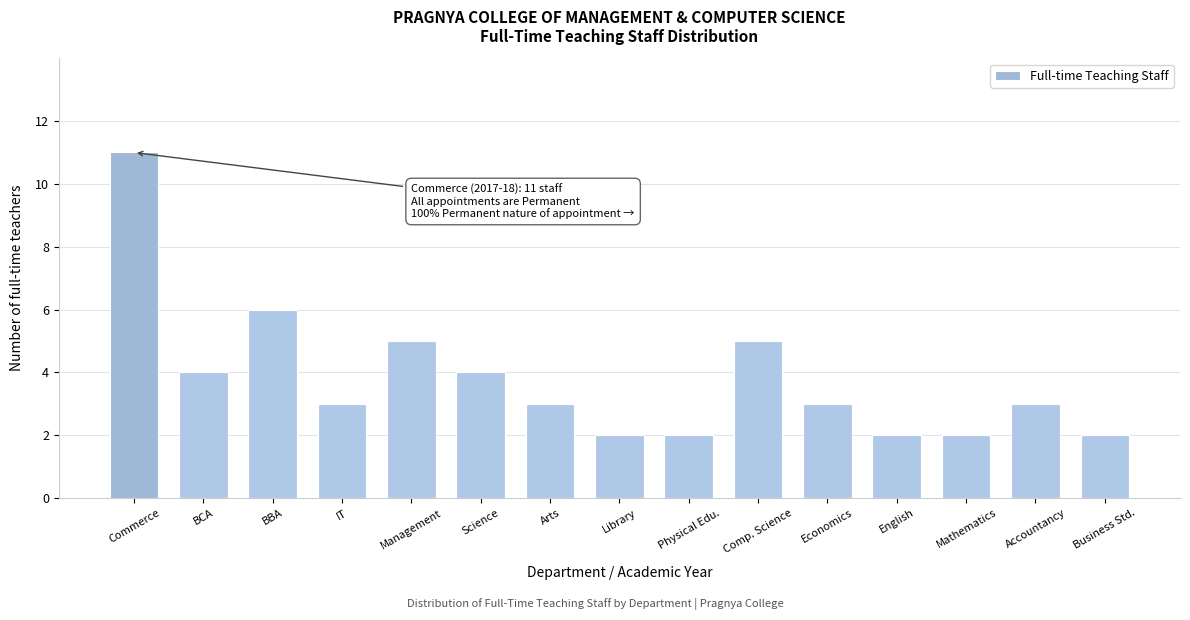

Reading right to left, extract all data points from this chart.

2	3	2	2	3	5	2	2	3	4	5	3	6	4	11